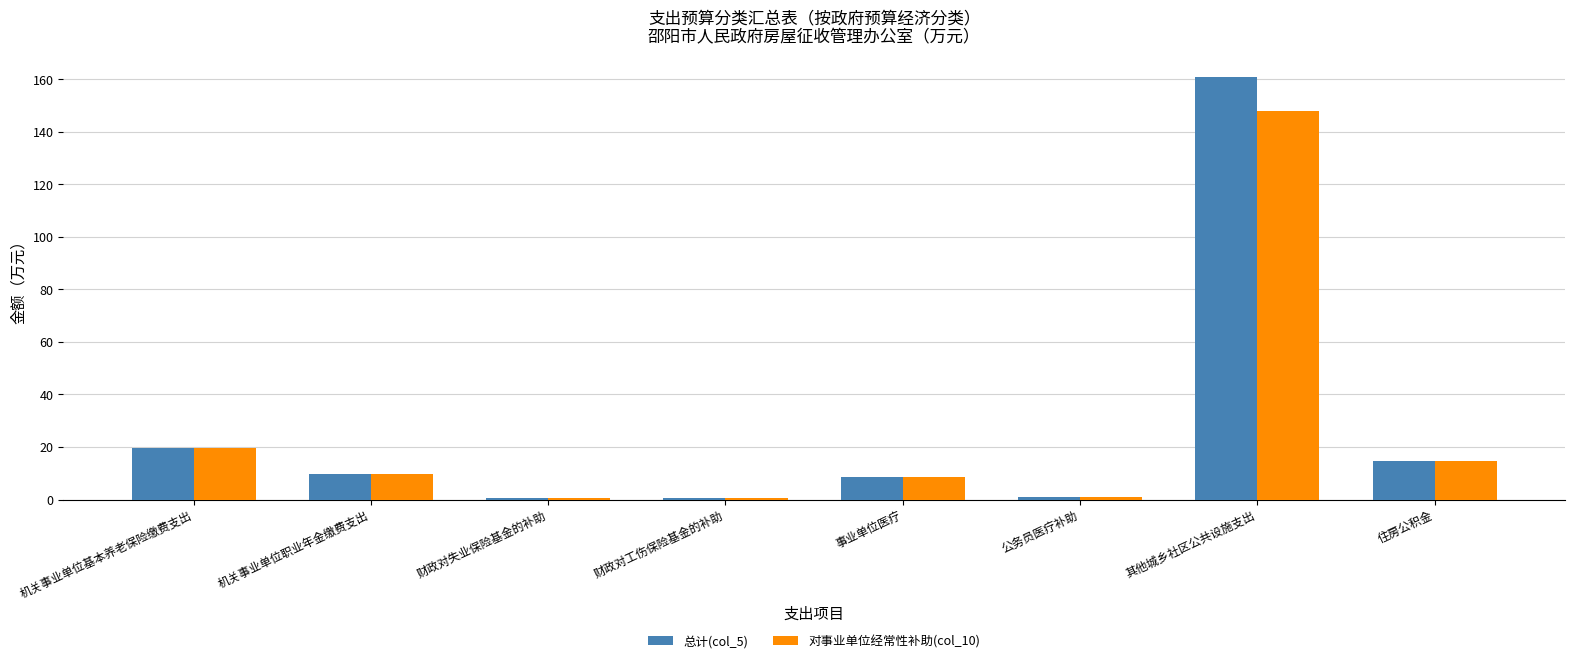

How many categories are shown in the chart?

8